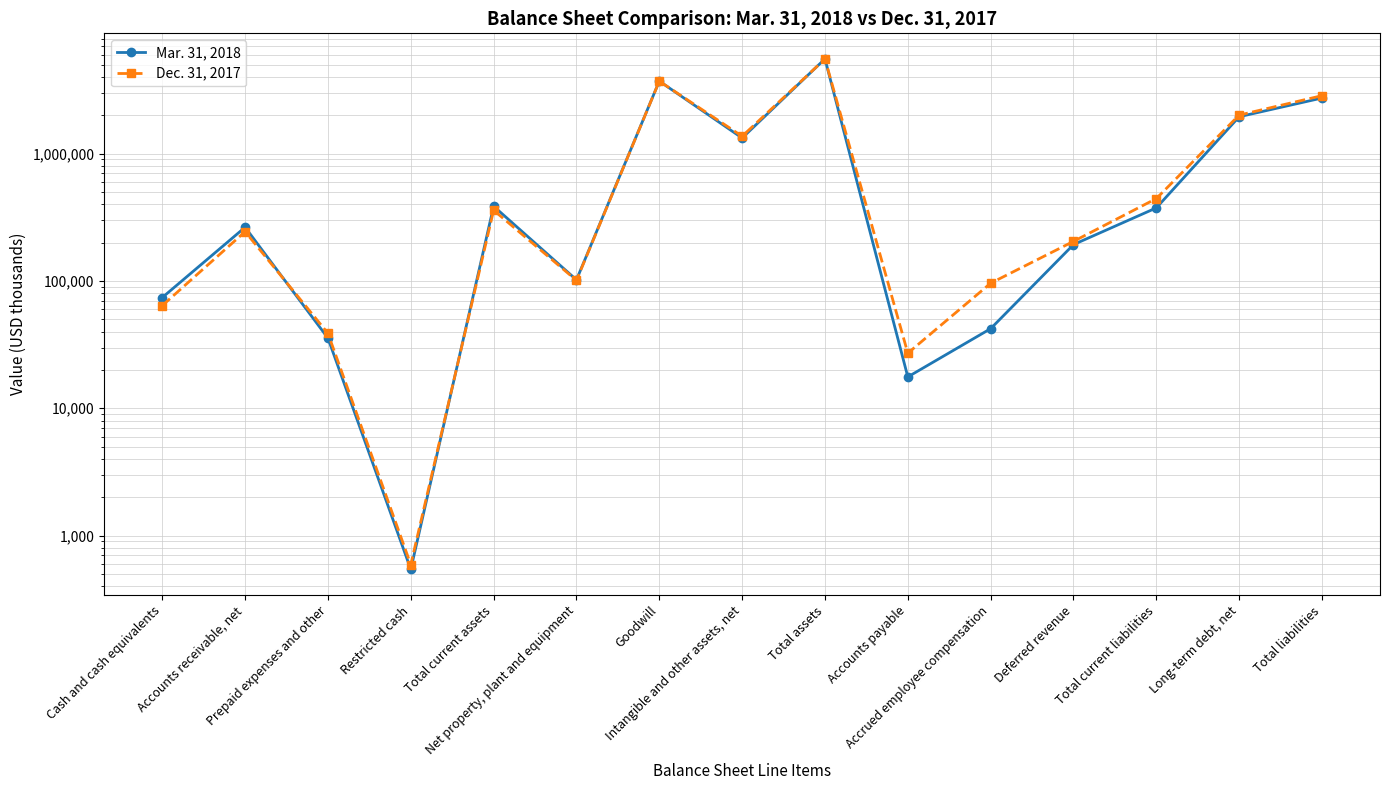

At how many categories does at least one series exceed 635974?

5